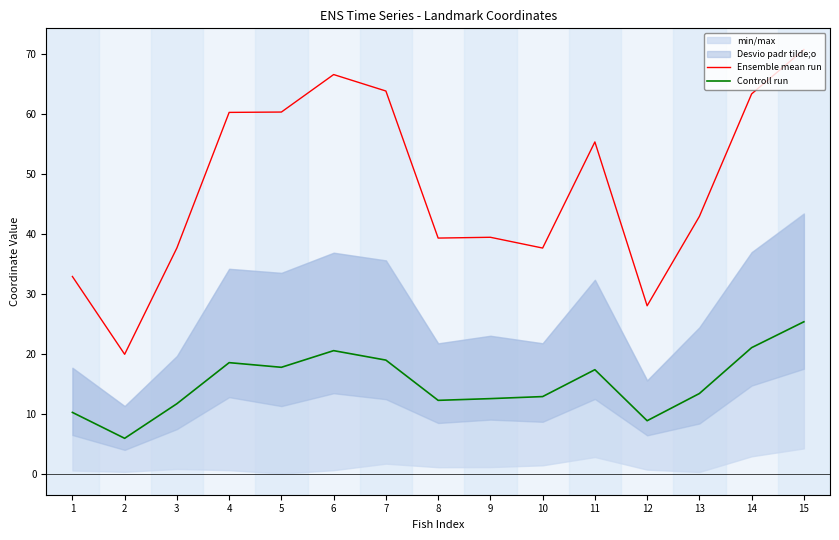

What is the difference between the highest and lowest values at 14?

42.3